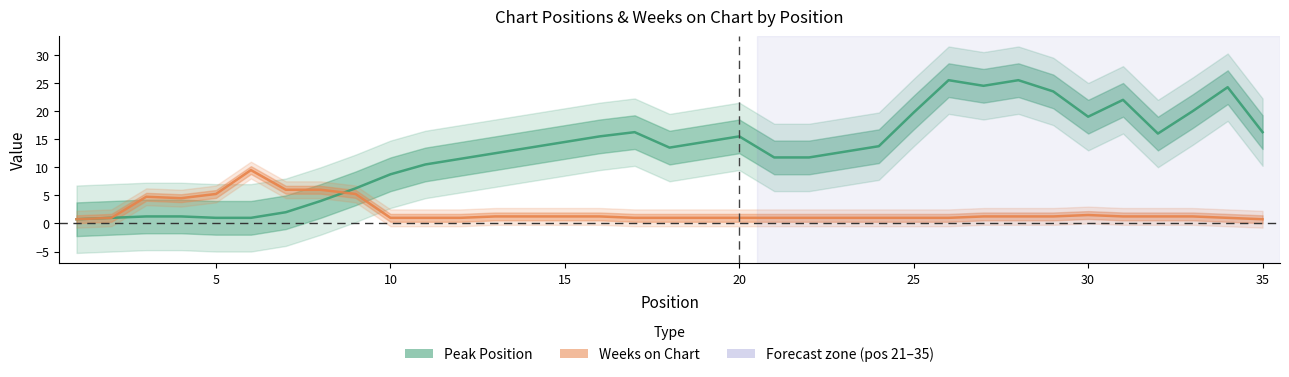

What is the difference between the second highest and minimum values in the Peak Position series?

24.8